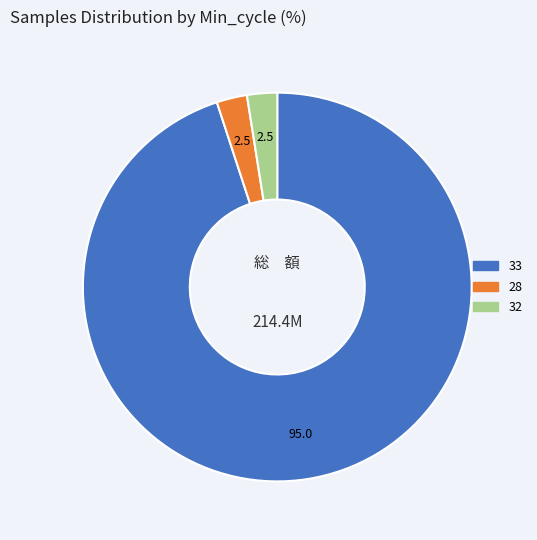

Is there any slice that represents more than half of the pie?

Yes